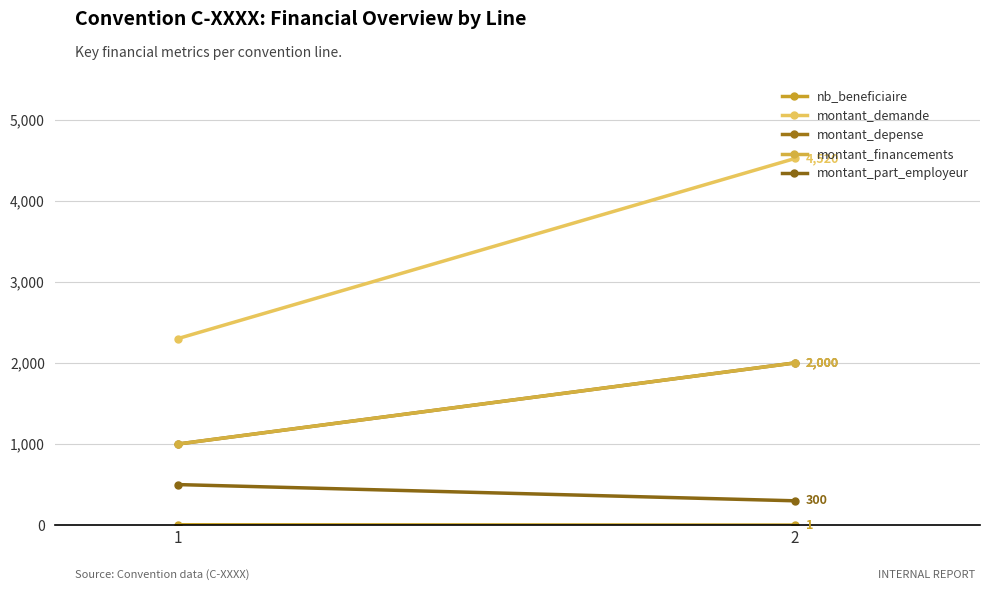

At which category is the sum across all series the highest?

2